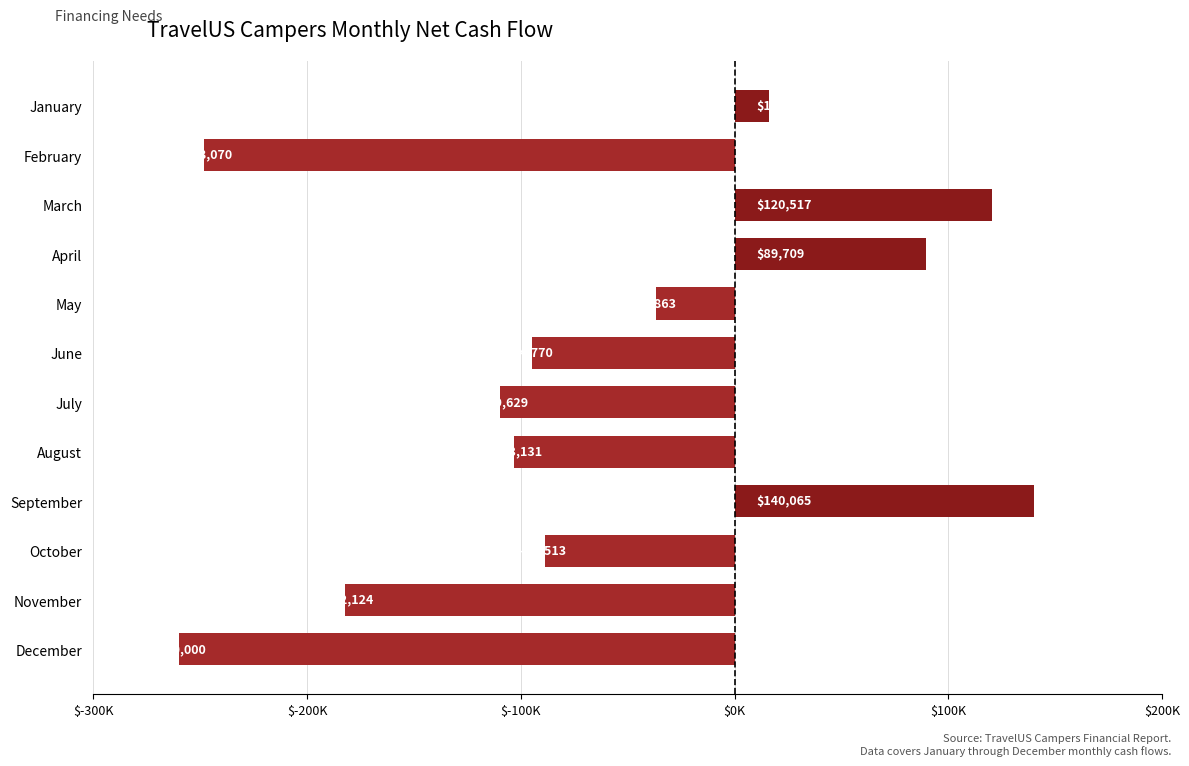

List the labels in order of value, smallest first.

December, February, November, July, August, June, October, May, January, April, March, September